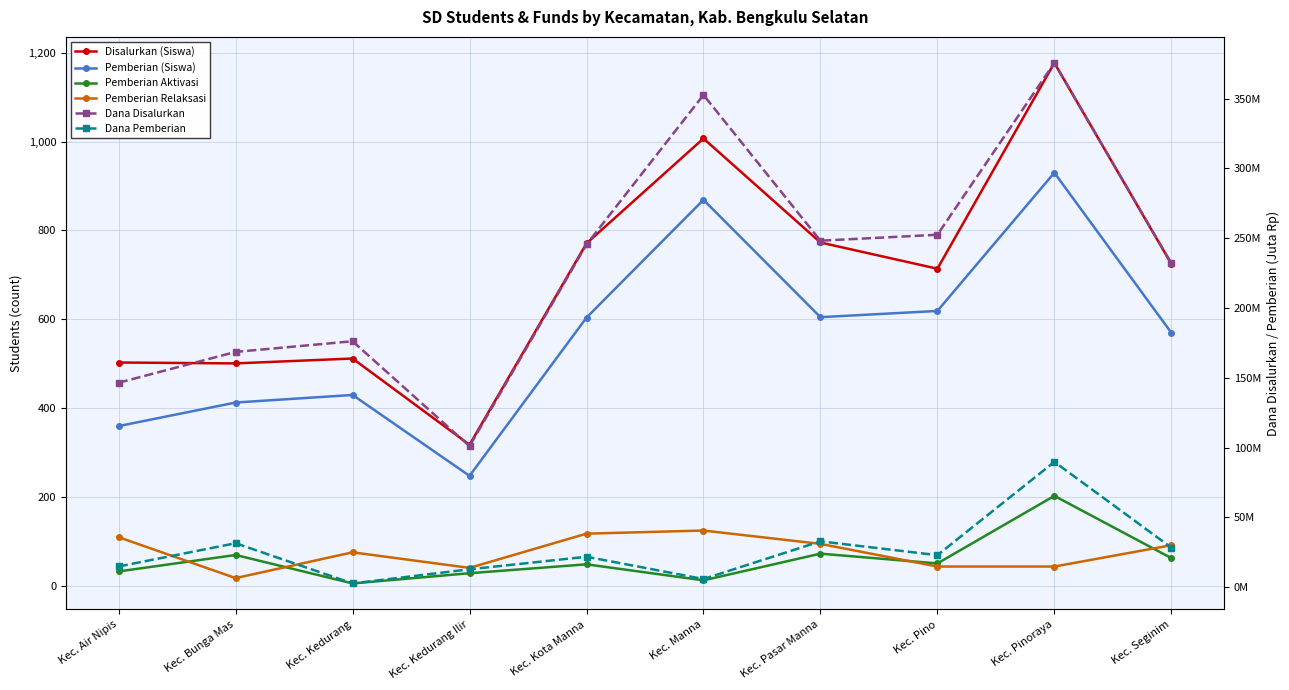

How many data points does each series have?

10